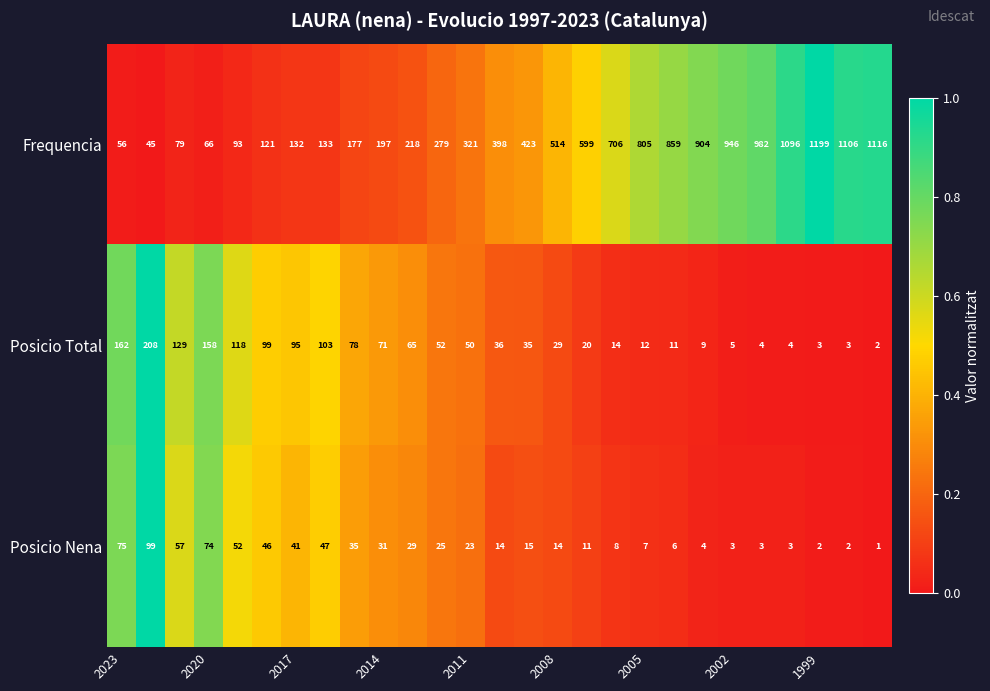

Which series has the largest total across all categories?

Frequencia